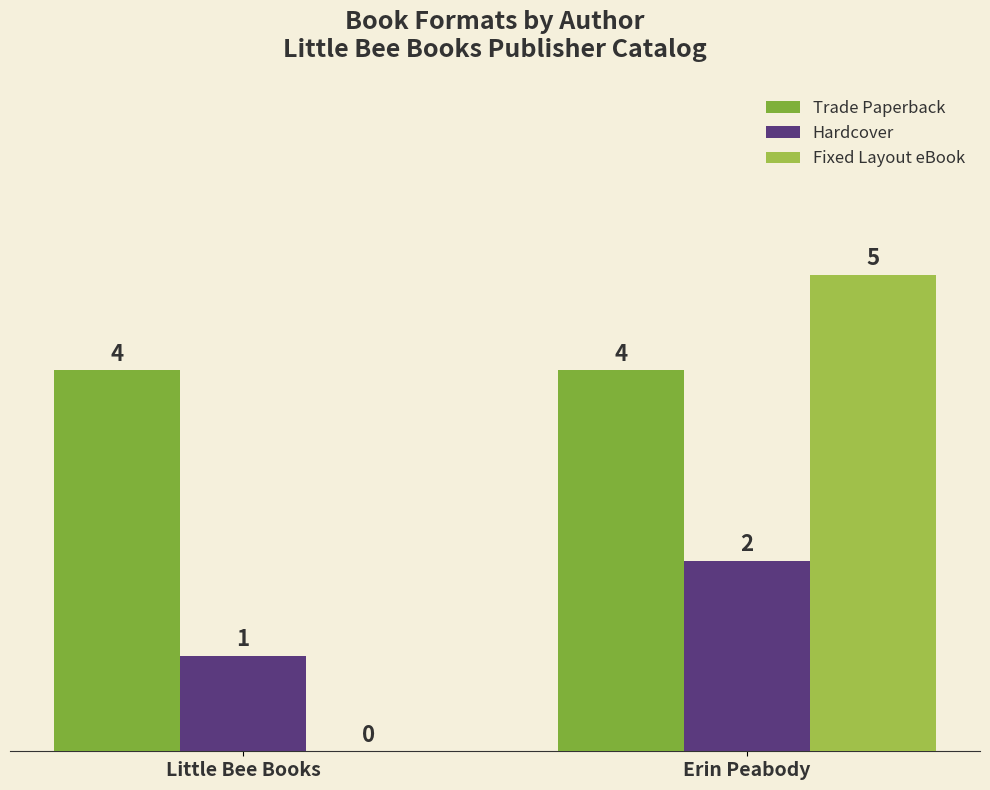

What value does the Trade Paperback series have at Erin Peabody?

4